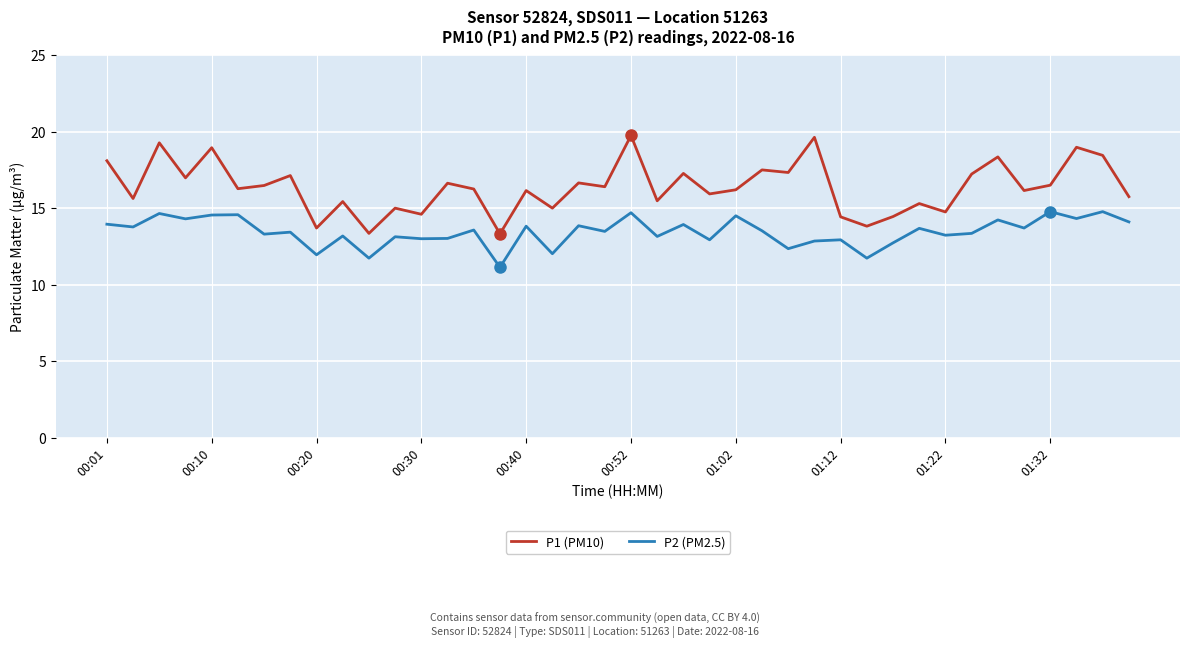

What is the highest value of the P2 (PM2.5) series?

14.8